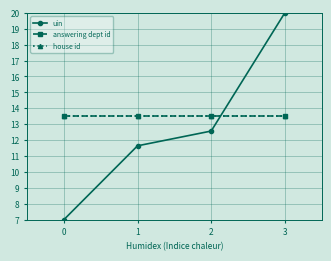

True or false: answering dept id has more than 2 interior local peaks.

False